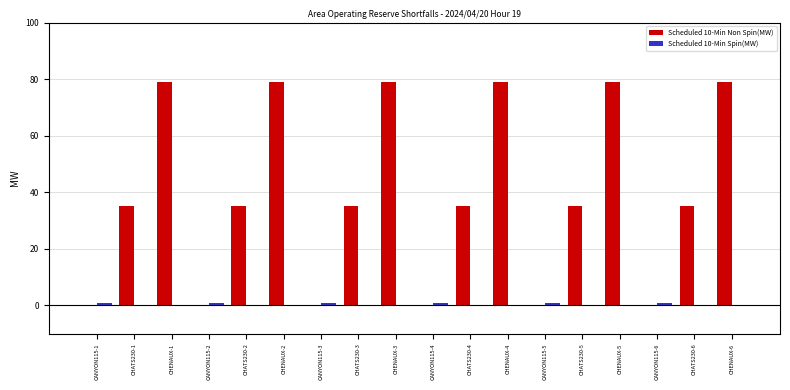

What is the greatest value displayed?

79